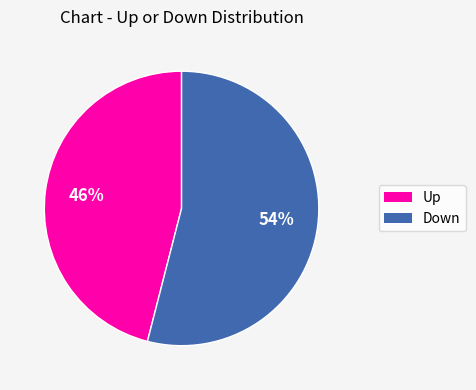

Is there any slice that represents more than half of the pie?

Yes